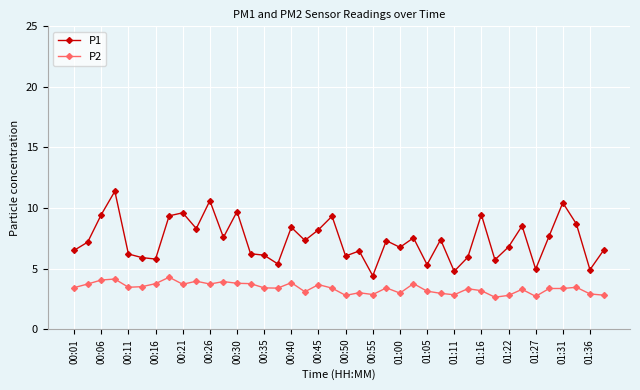

List the series in order of their peak value, highest first.

P1, P2